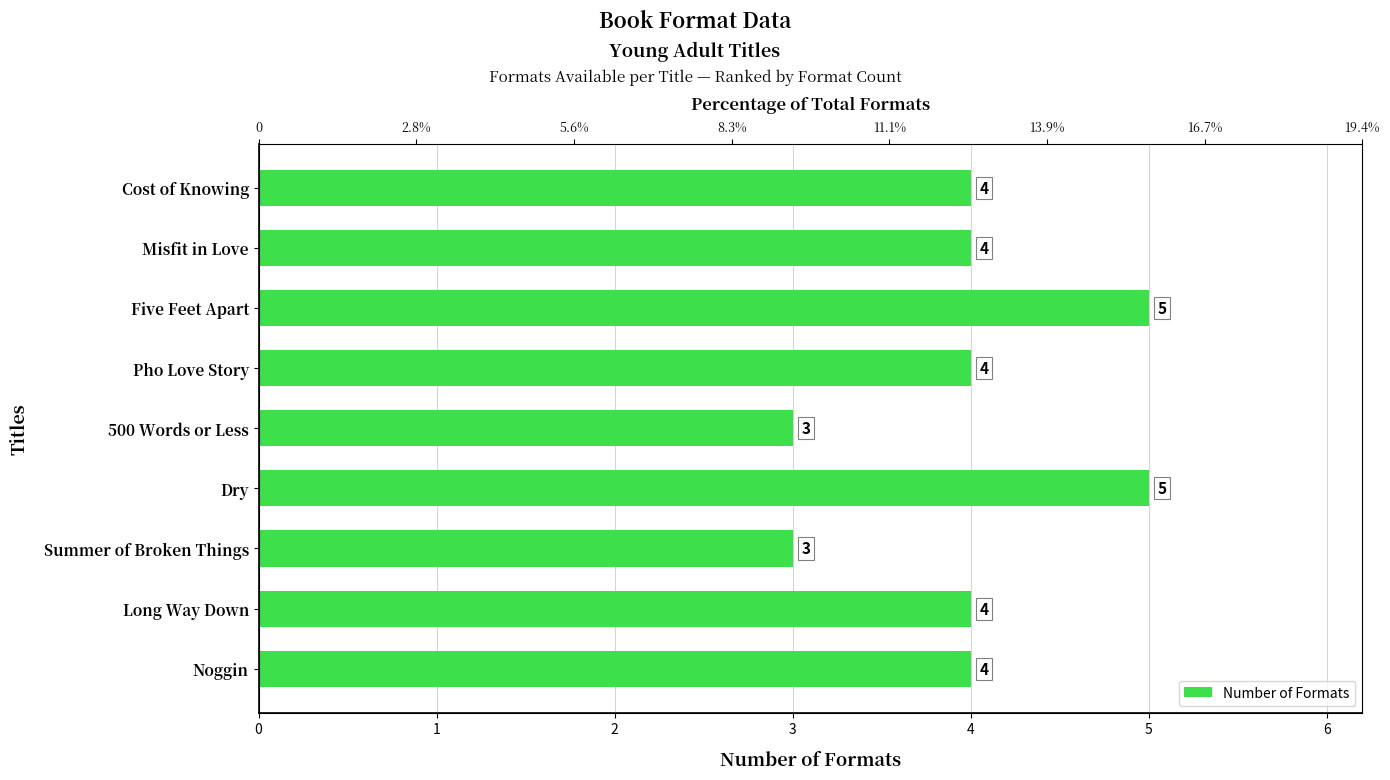

What is the minimum value shown in the chart?

3